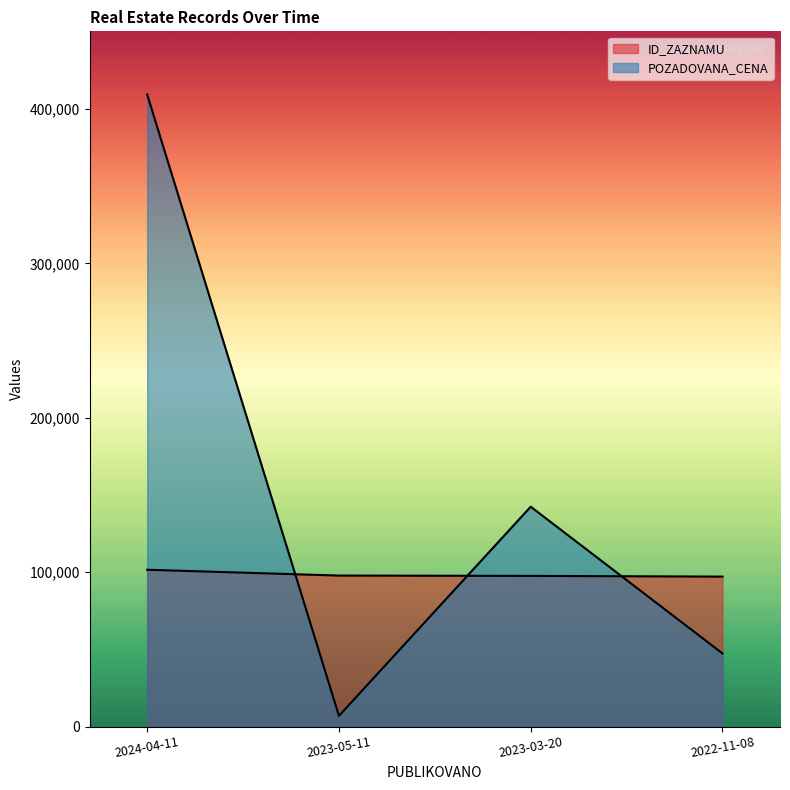

What position from the right is 2023-05-11?

3